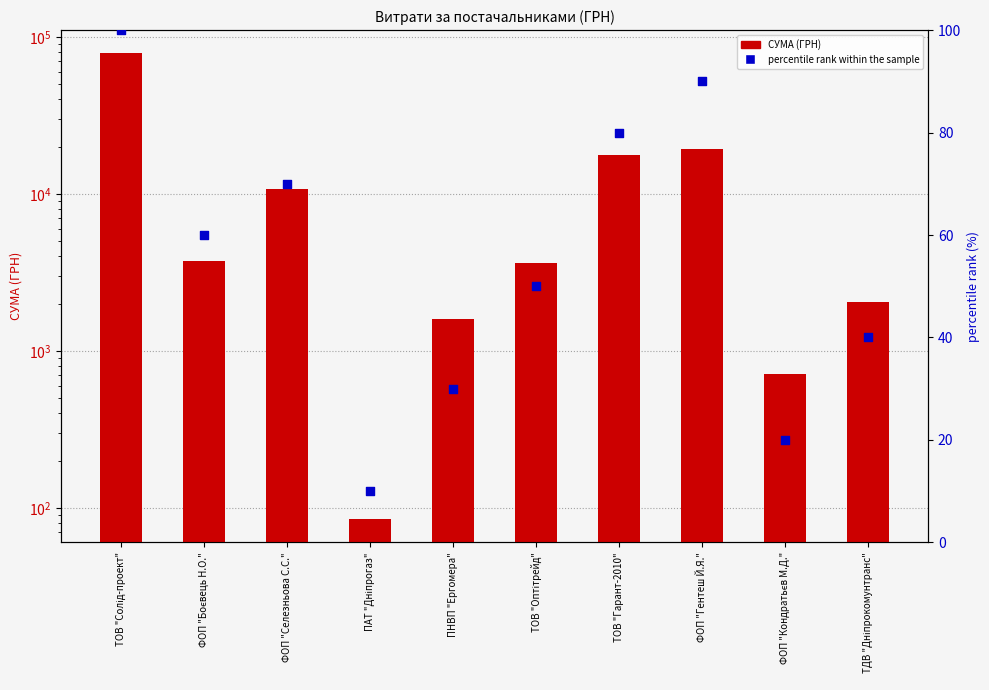

Which series has the largest Y range (max minus min)?

СУМА (ГРН)